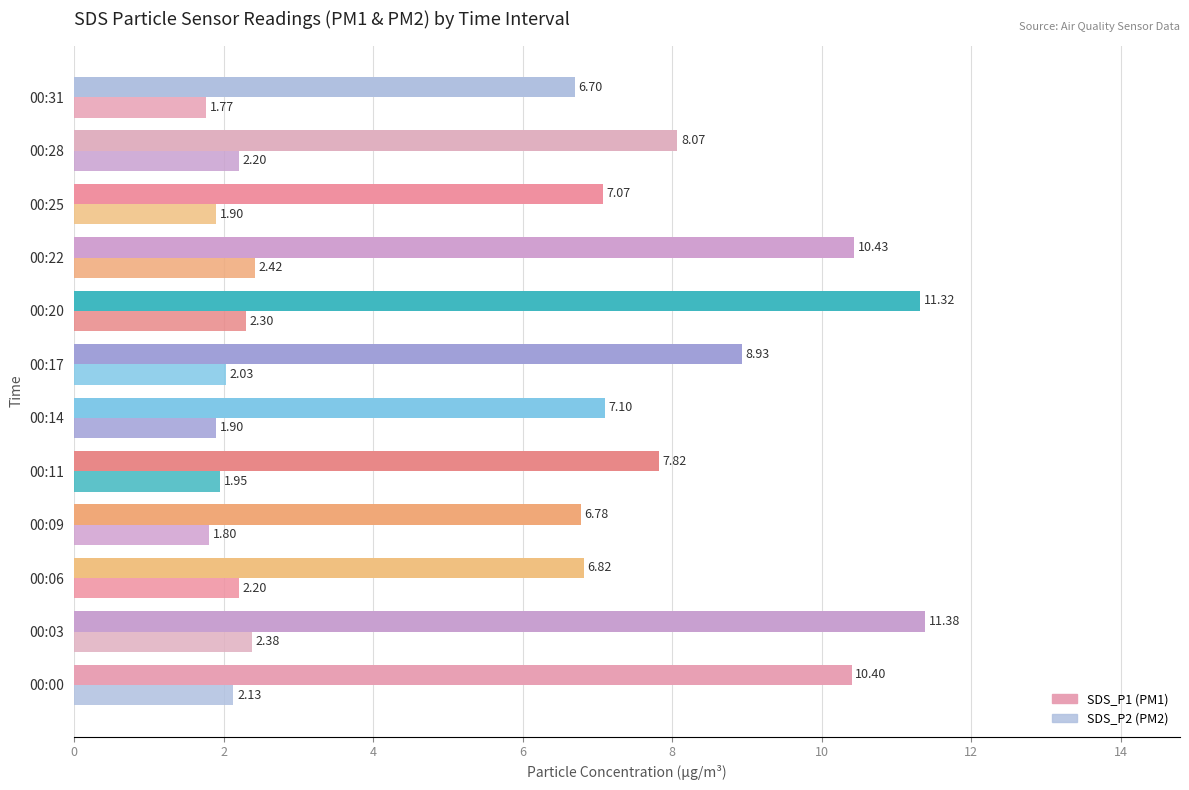

Reading left to right, what are all the values shown in this chart?

SDS_P1: 10.4	11.4	6.8	6.8	7.8	7.1	8.9	11.3	10.4	7.1	8.1	6.7
SDS_P2: 2.1	2.4	2.2	1.8	1.9	1.9	2.0	2.3	2.4	1.9	2.2	1.8